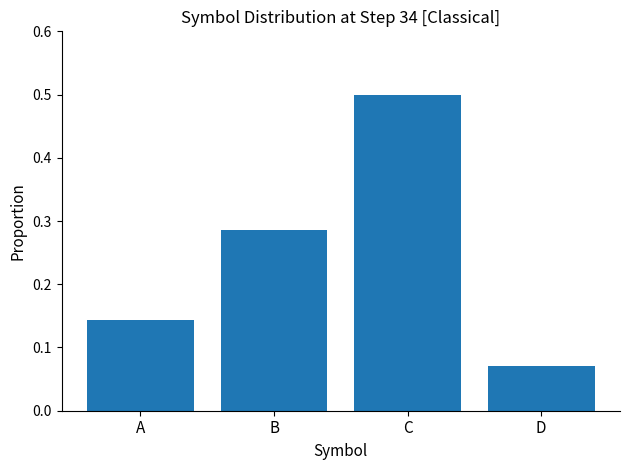

Rank the categories by value from highest to lowest.

C, B, A, D